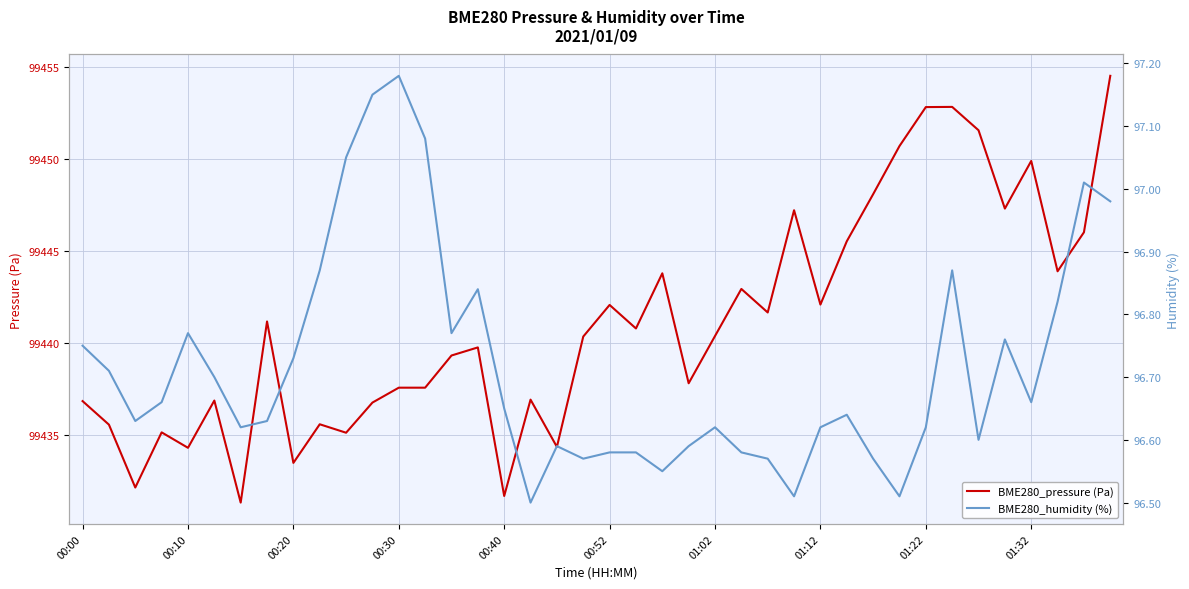

True or false: BME280_pressure (Pa) has more than 0 points higher than both neighbors.

True